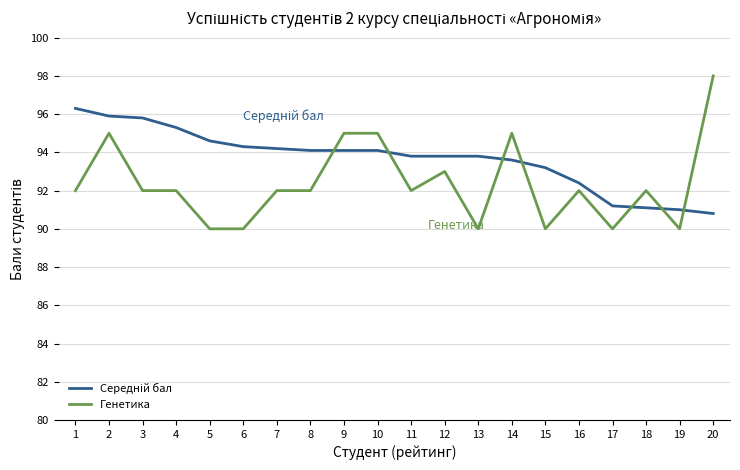

What is the sum of all Генетика values?

1847.0